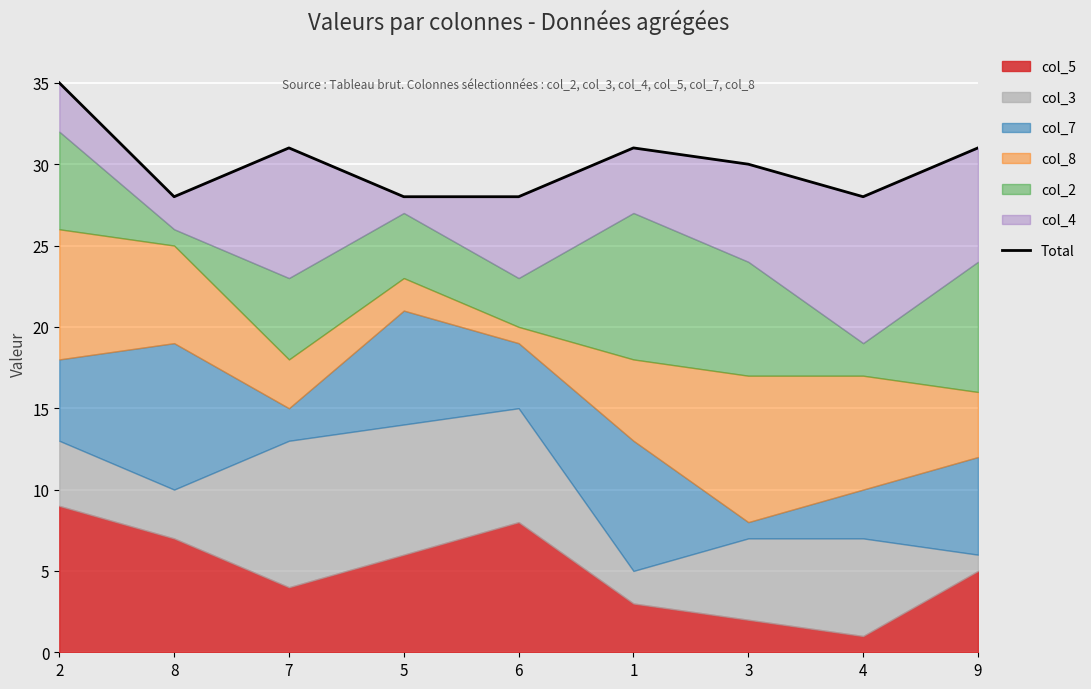

Reading left to right, what are all the values shown in this chart?

2=35	8=28	7=31	5=28	6=28	1=31	3=30	4=28	9=31